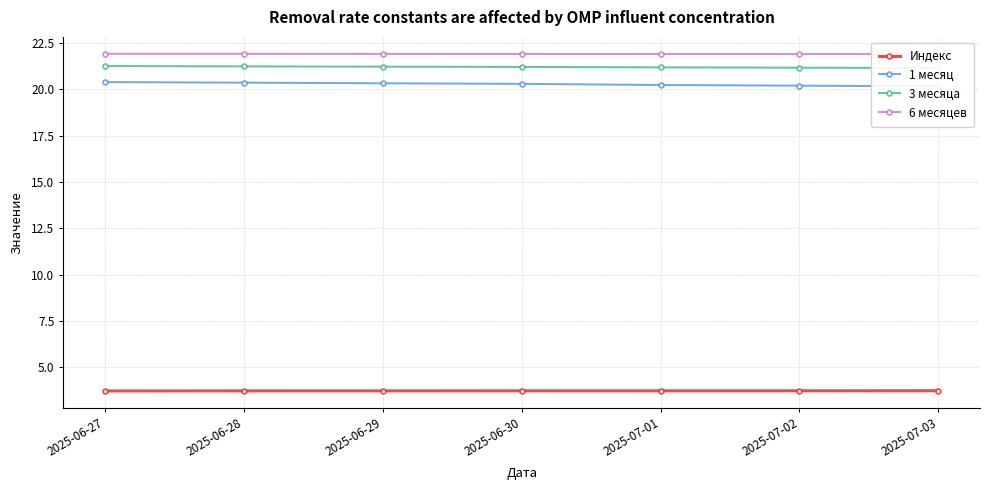

What is the label of the 4th point from the left?

2025-06-30